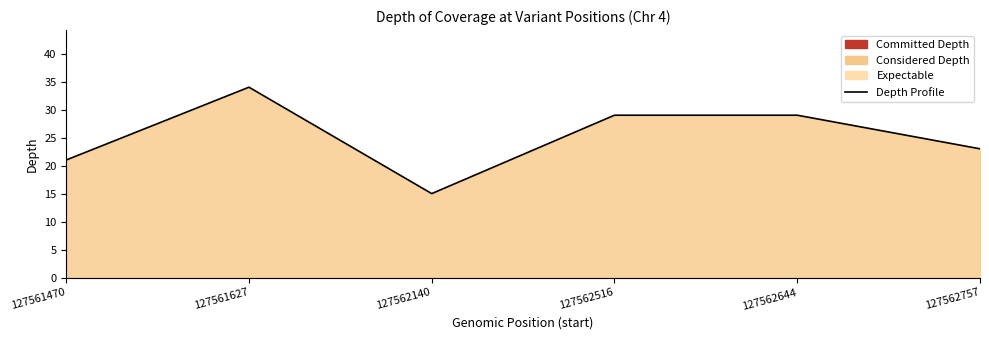

True or false: there are more than 1 points higher than both neighbors.

False